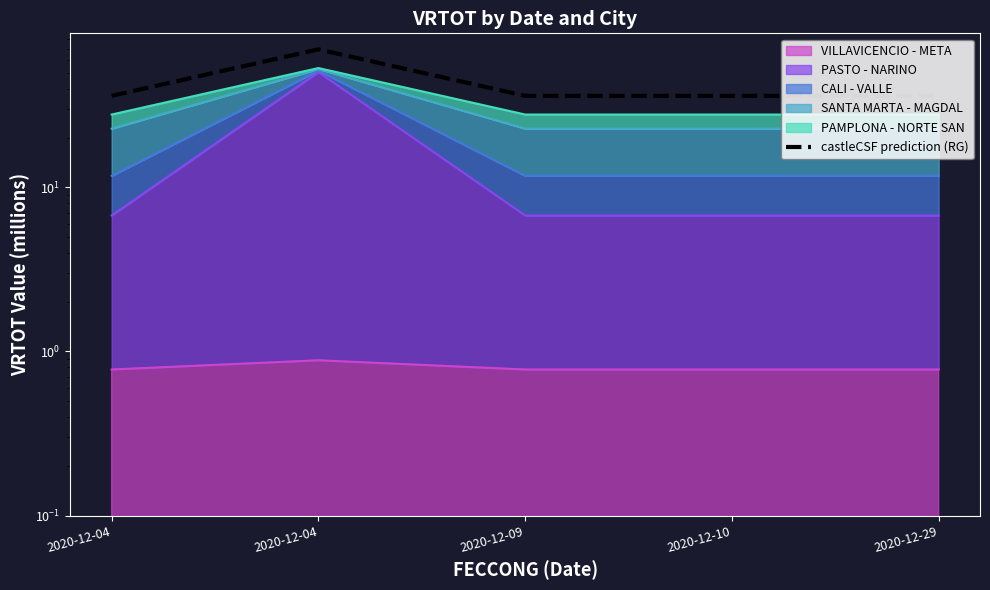

Approximately how many times larger is the value at 2020-12-04 compared to 2020-12-04?

1.9